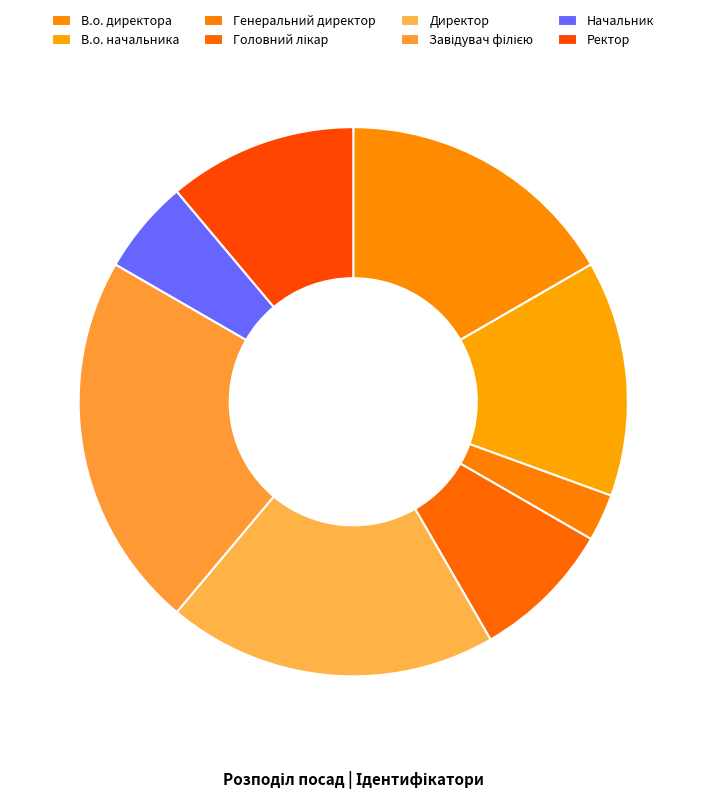

To the nearest percent, what percentage of the pie is Ректор?

11%